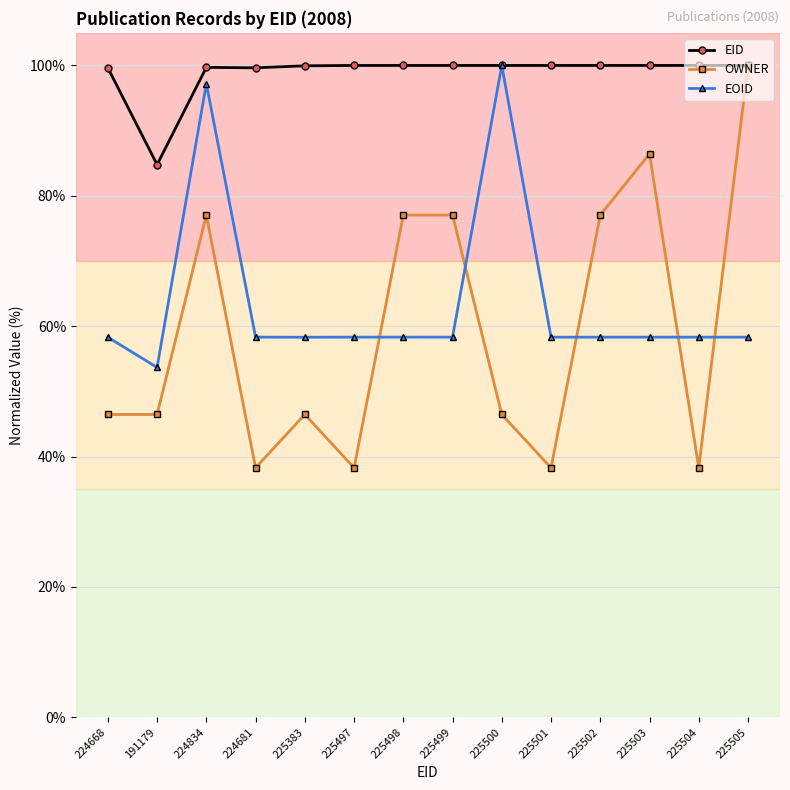

How many series are shown in this chart?

3